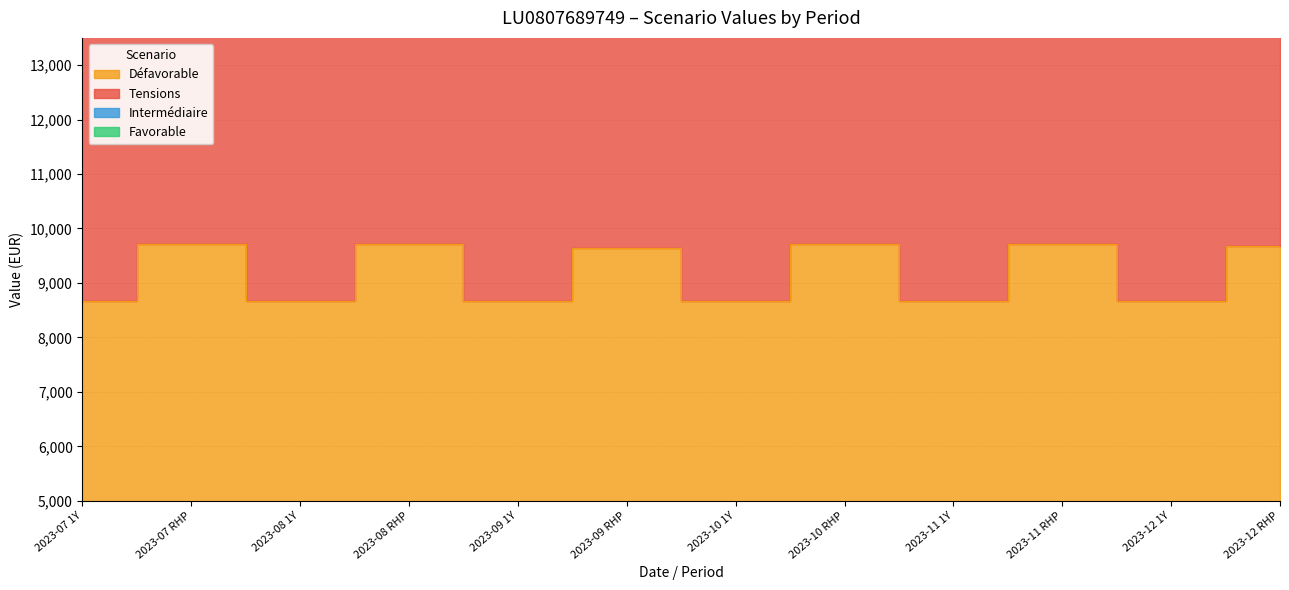

What is the highest value of the Favorable series?

17610